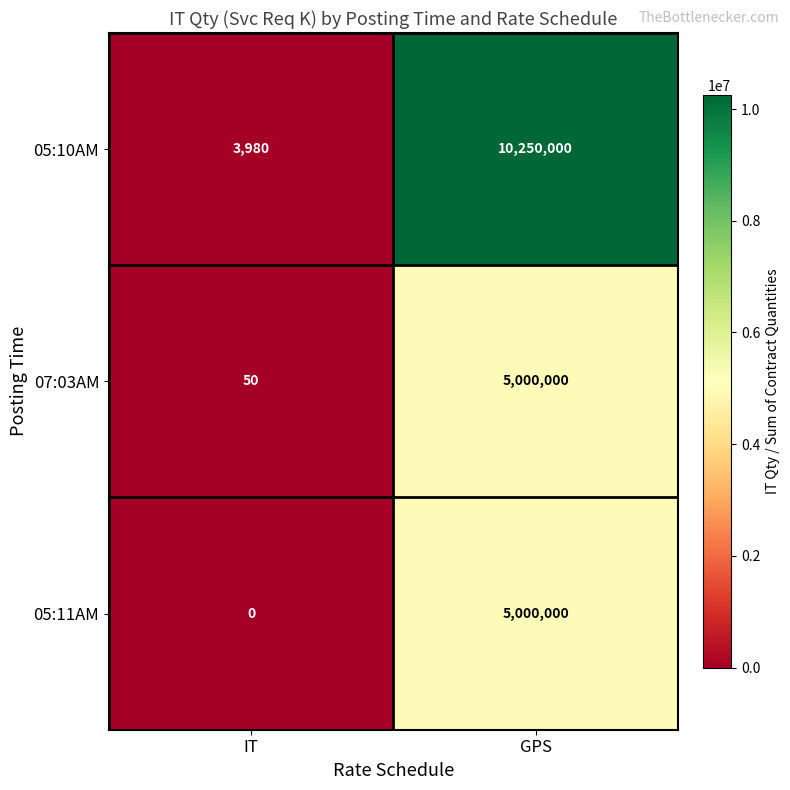

At which label is 05:10AM closest to 5126990?

IT